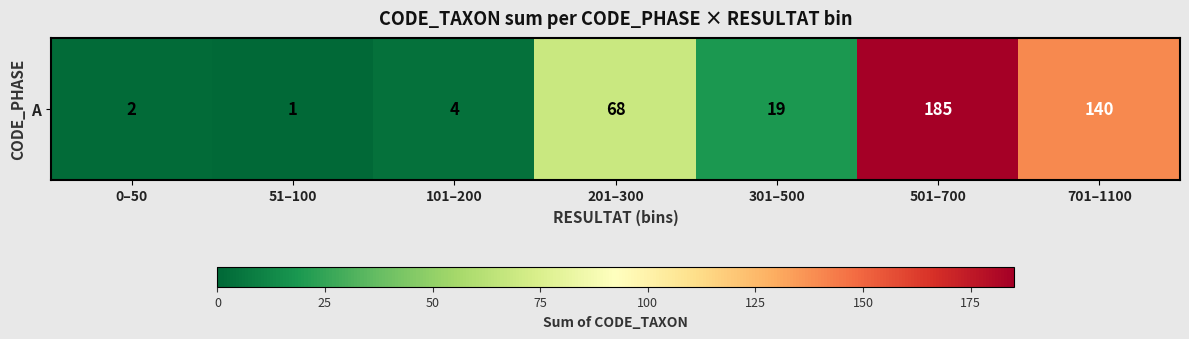

At which label is the value closest to 93?

201–300